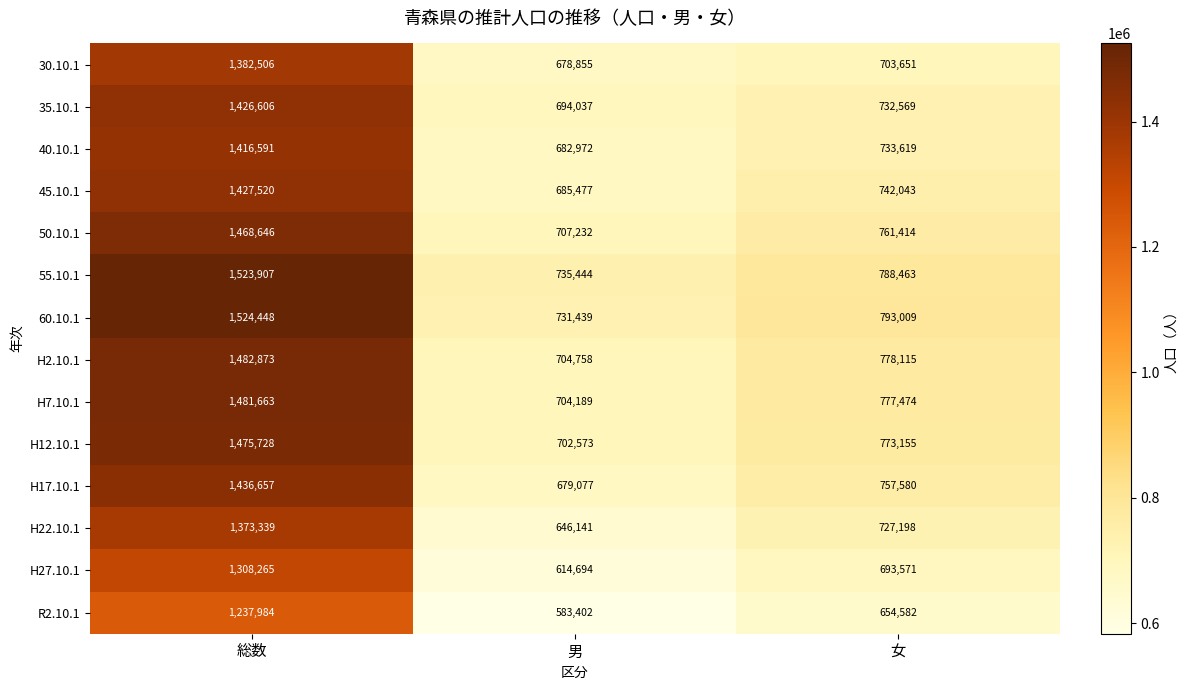

Rank the series at 総数 from highest to lowest value.

60.10.1, 55.10.1, H2.10.1, H7.10.1, H12.10.1, 50.10.1, H17.10.1, 45.10.1, 35.10.1, 40.10.1, 30.10.1, H22.10.1, H27.10.1, R2.10.1